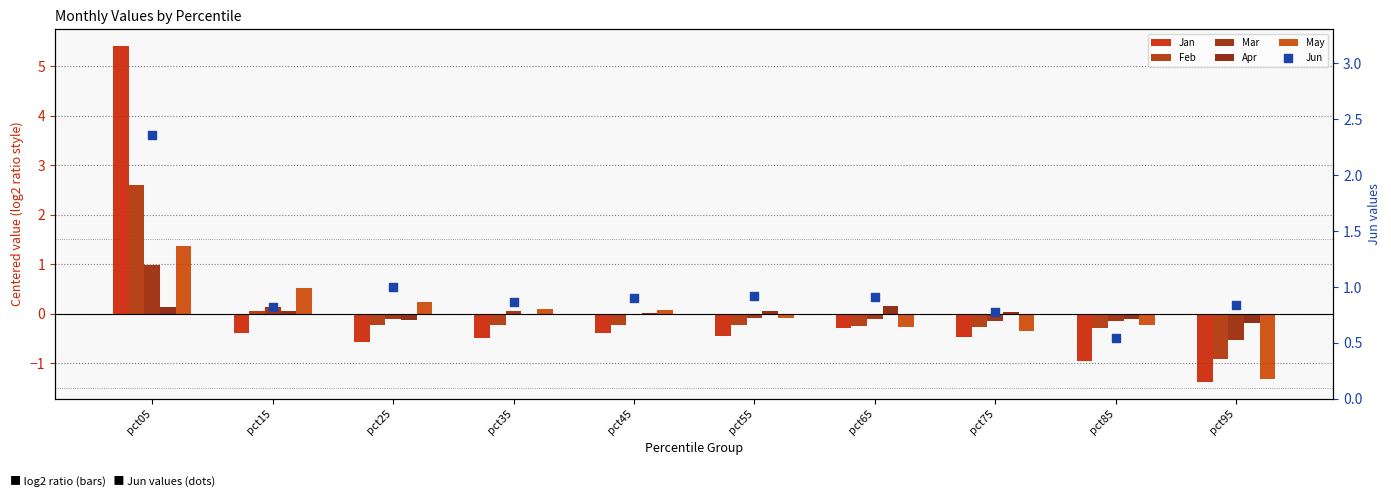

Which series contains the highest Y value?

Jan